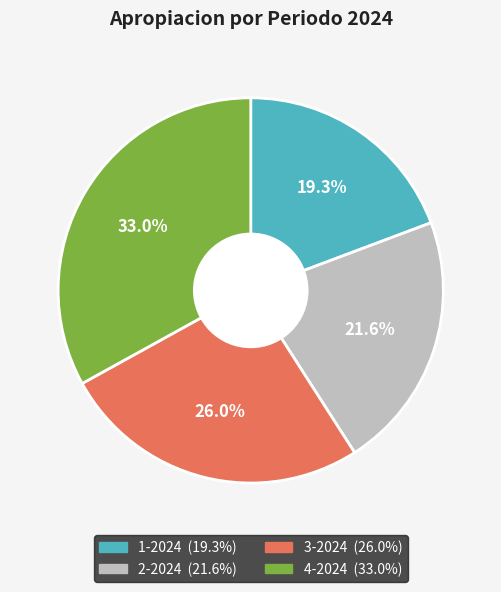

How many segments does this pie chart have?

4